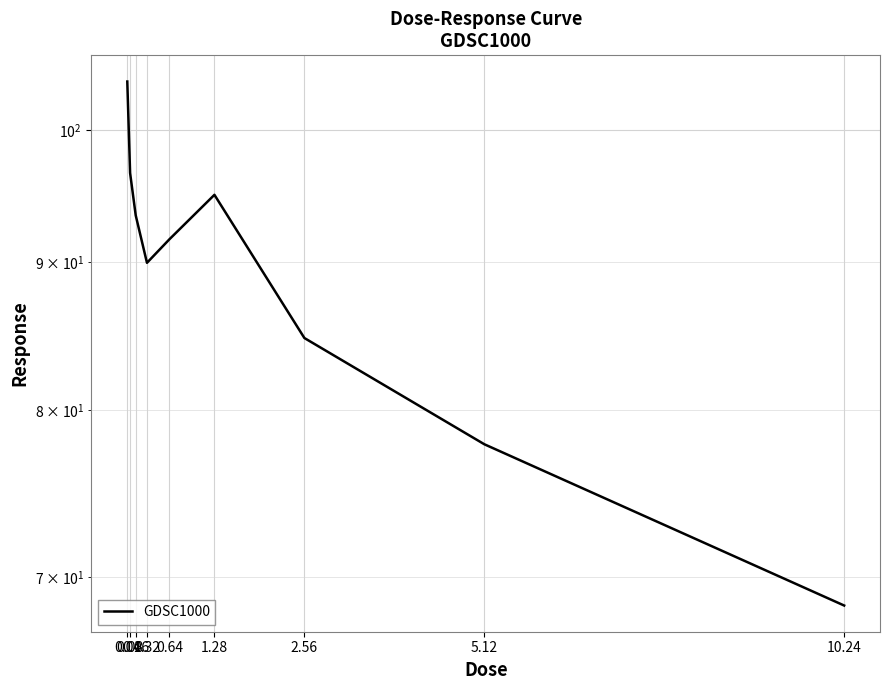

Does the chart display data point markers on the line(s)?

No